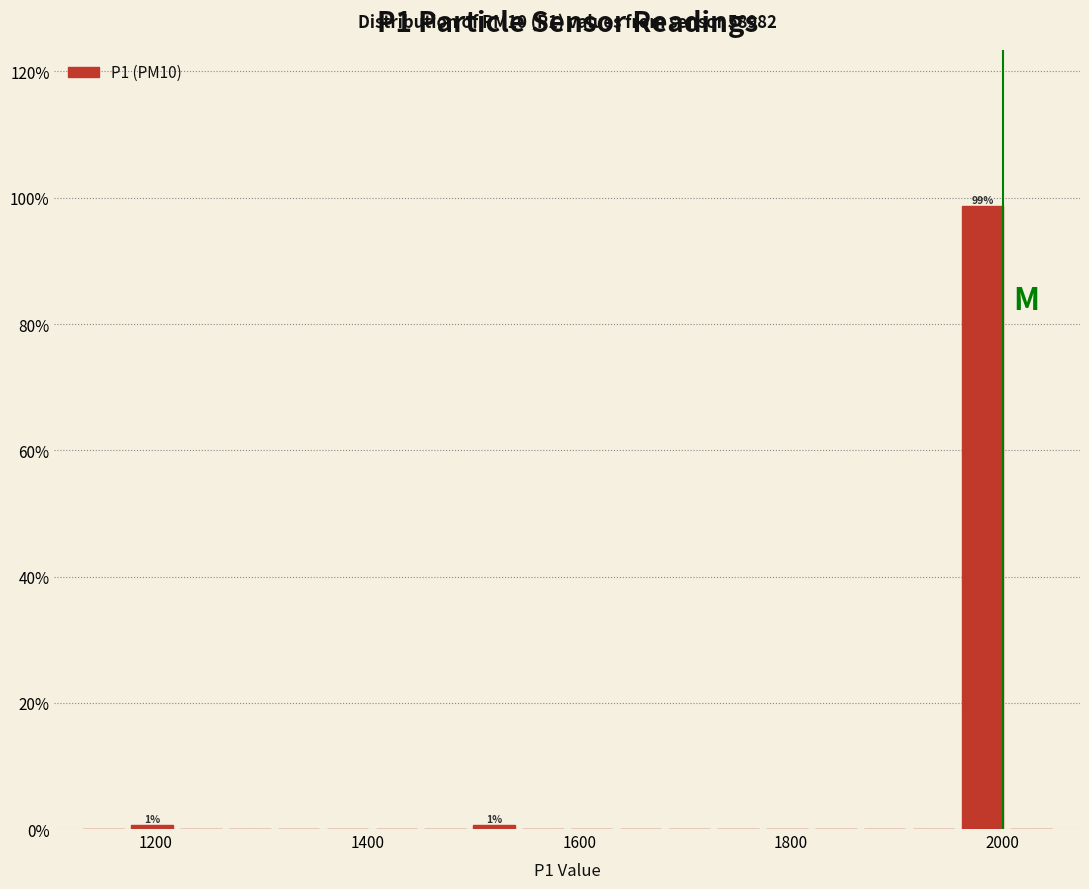

Read against the x-axis, roughly where is the centre of the tallest bar?

1980